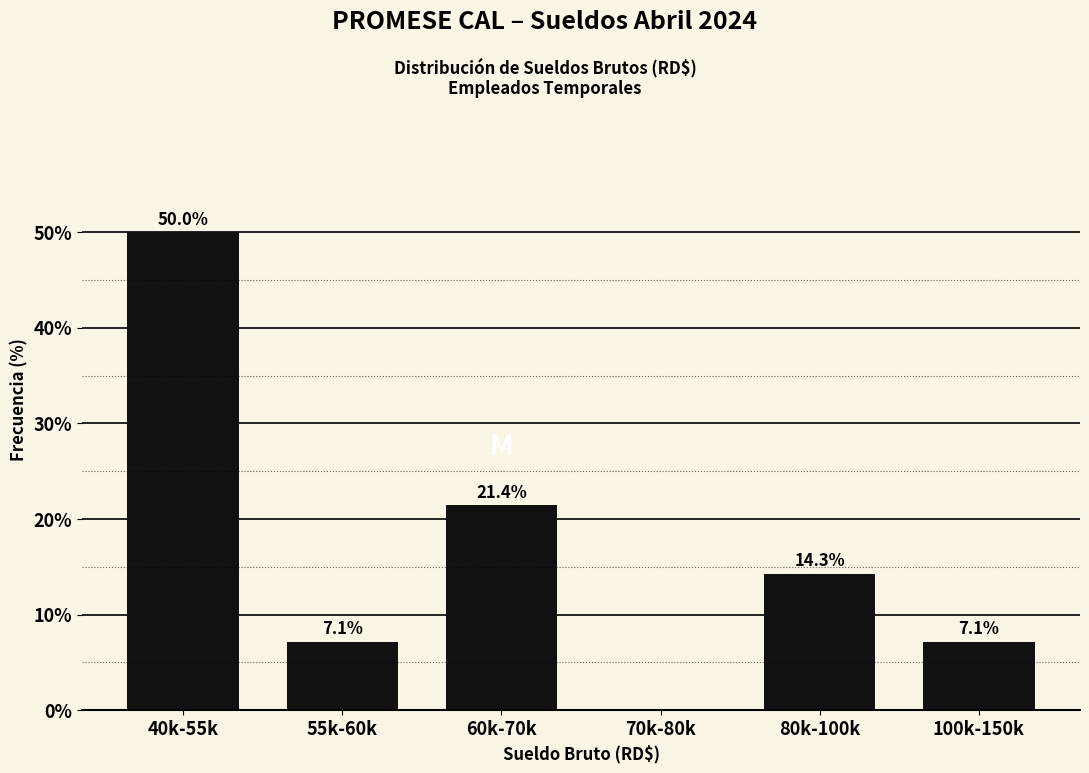

Reading left to right, list all the values displayed in this chart.

40k-55k=50.0	55k-60k=7.1	60k-70k=21.4	70k-80k=0.0	80k-100k=14.3	100k-150k=7.1